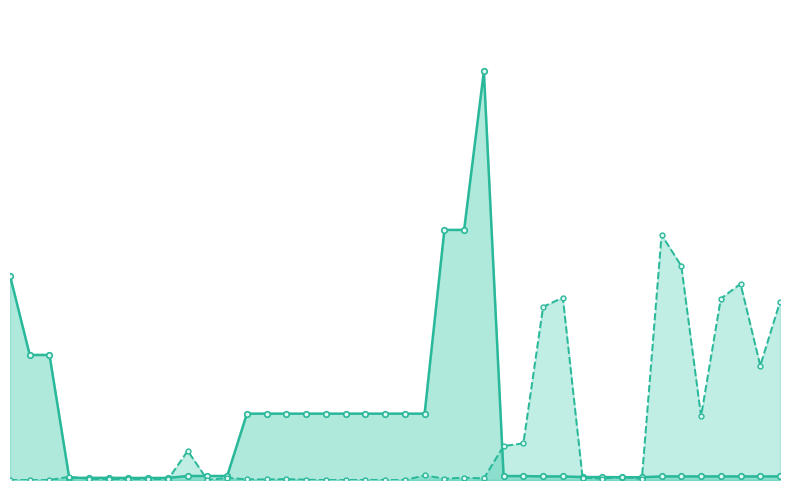

What is the difference between the highest and lowest values at 30?

243.5